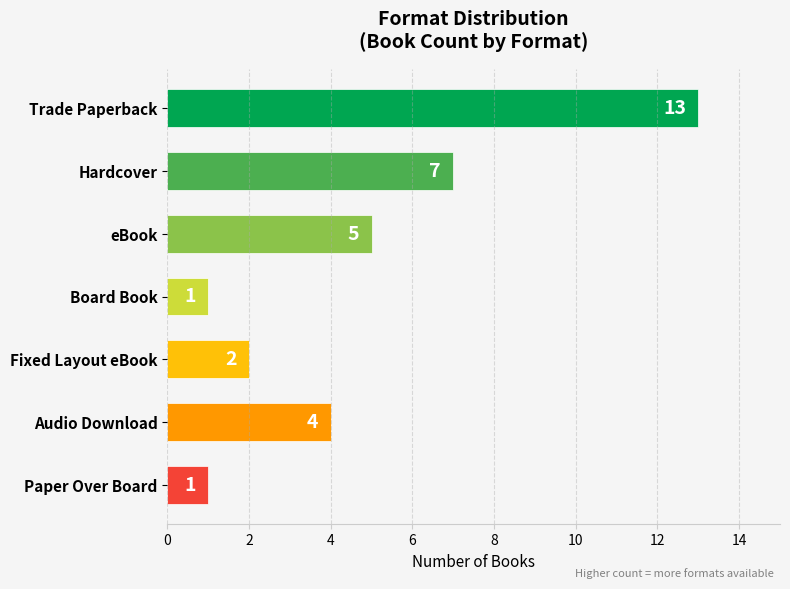

Which has a higher value, Trade Paperback or Fixed Layout eBook?

Trade Paperback